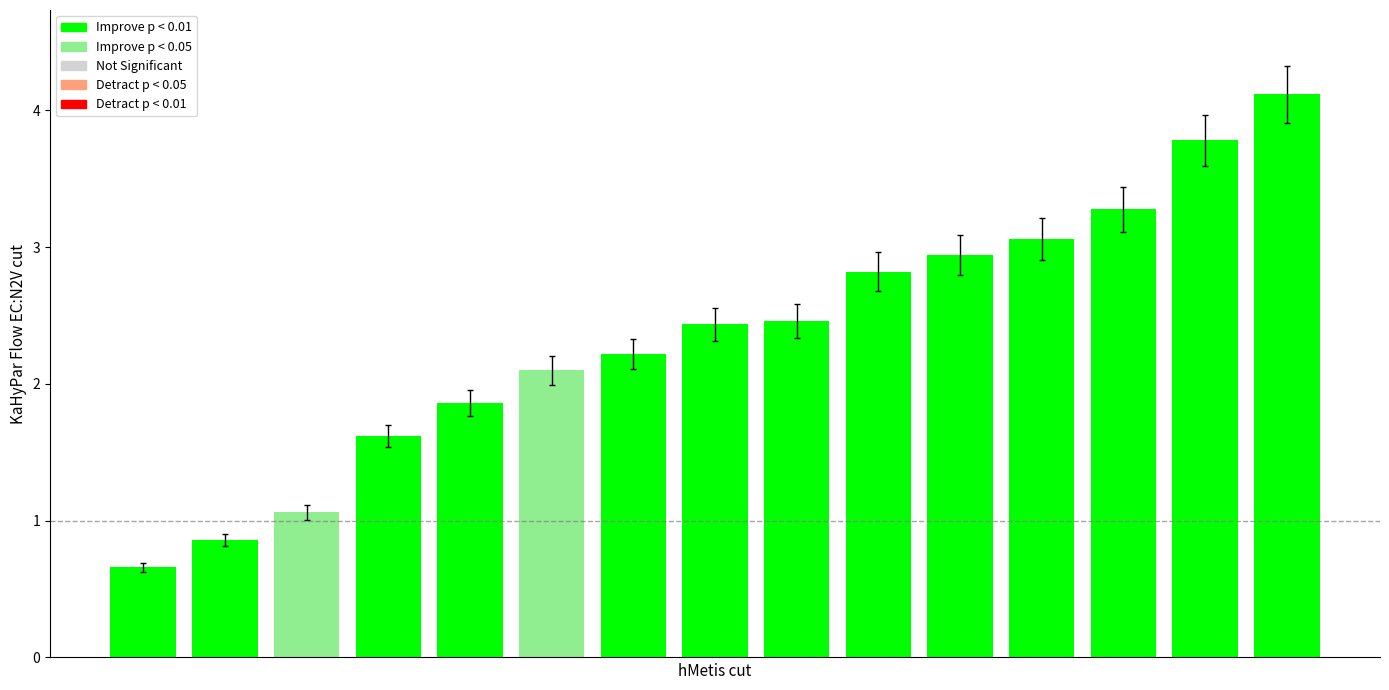

What is the value of the 15th bar from the left?

4.1